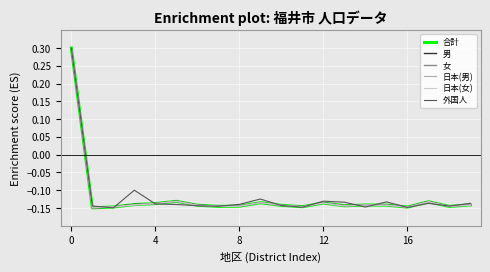

What is the maximum value shown in the chart?

0.3